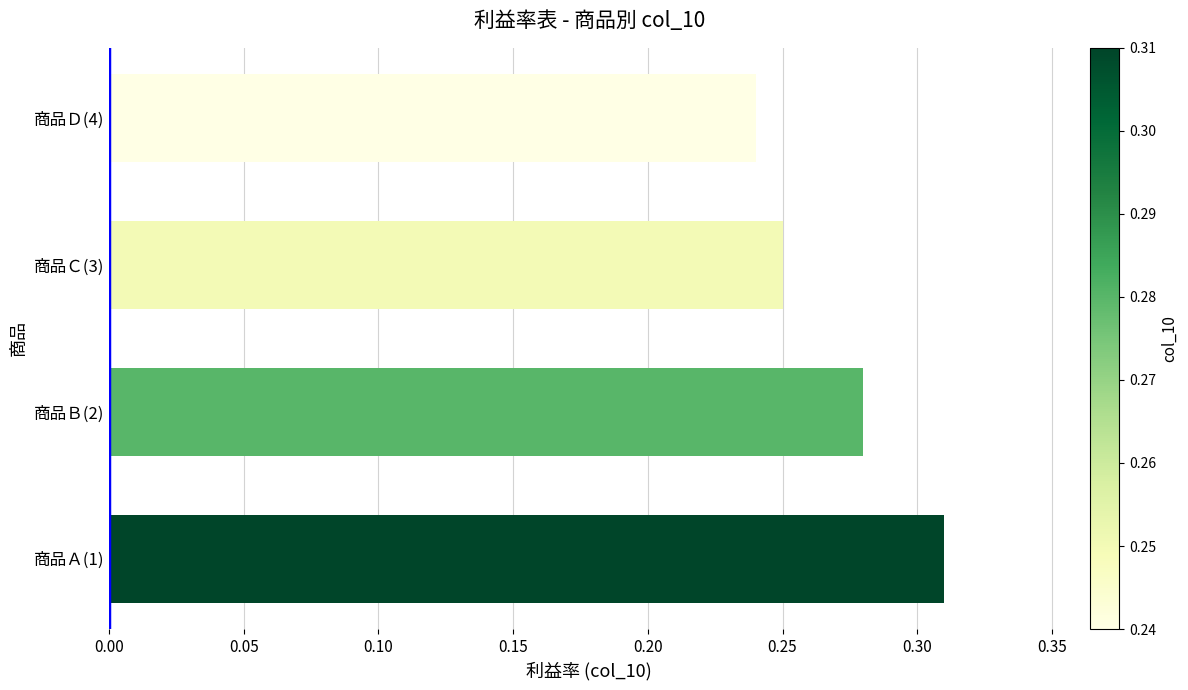

List the labels in order of value, largest first.

商品Ａ(1), 商品Ｂ(2), 商品Ｃ(3), 商品Ｄ(4)